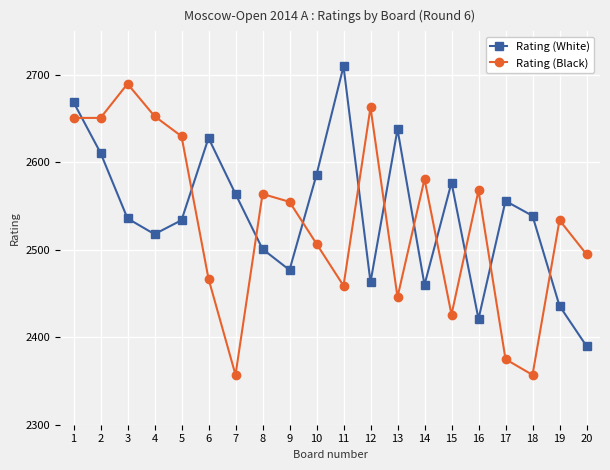

After their last crossing, which series has the higher values: Rating (White) or Rating (Black)?

Rating (Black)